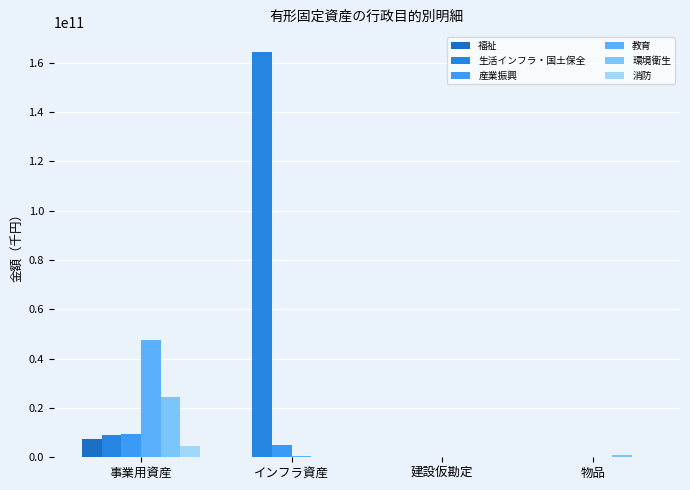

What is the average value of the 環境衛生 series?

6373596869